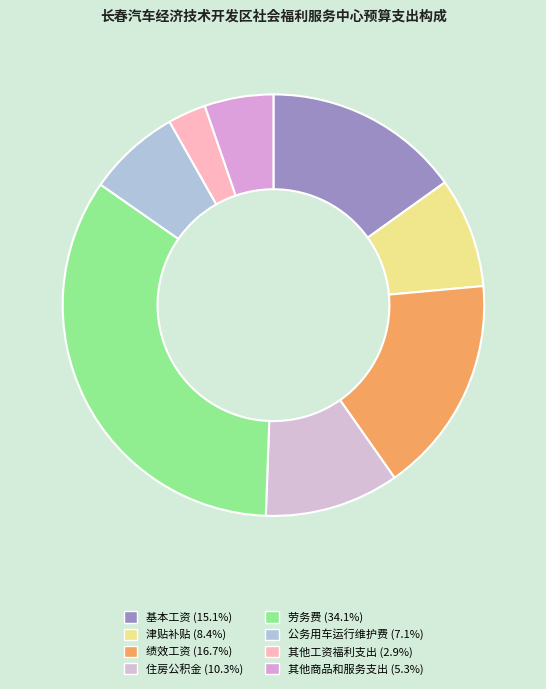

What percentage is the 劳务费 slice, to the nearest percent?

34%